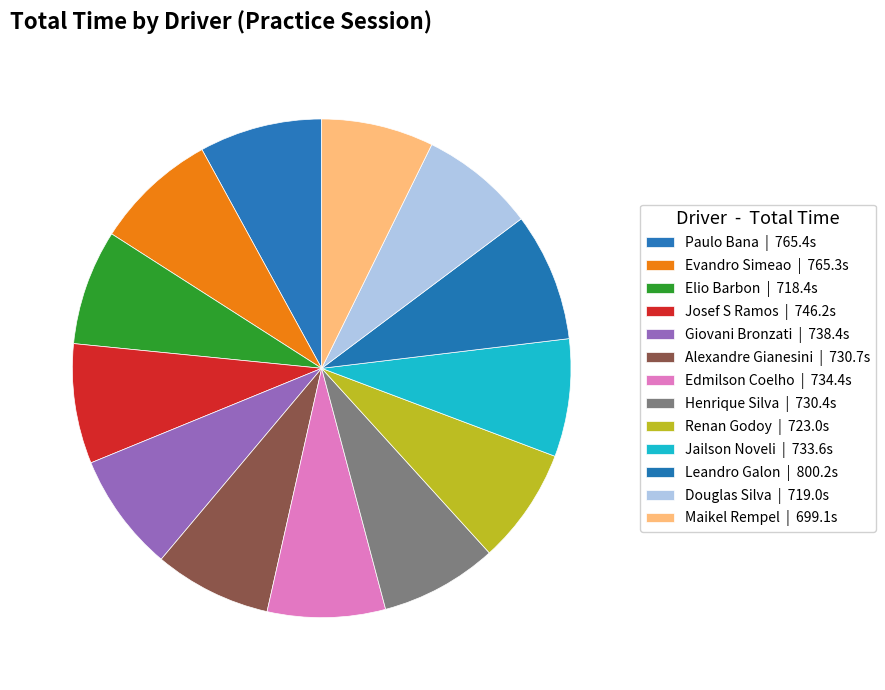

How many segments does this pie chart have?

13